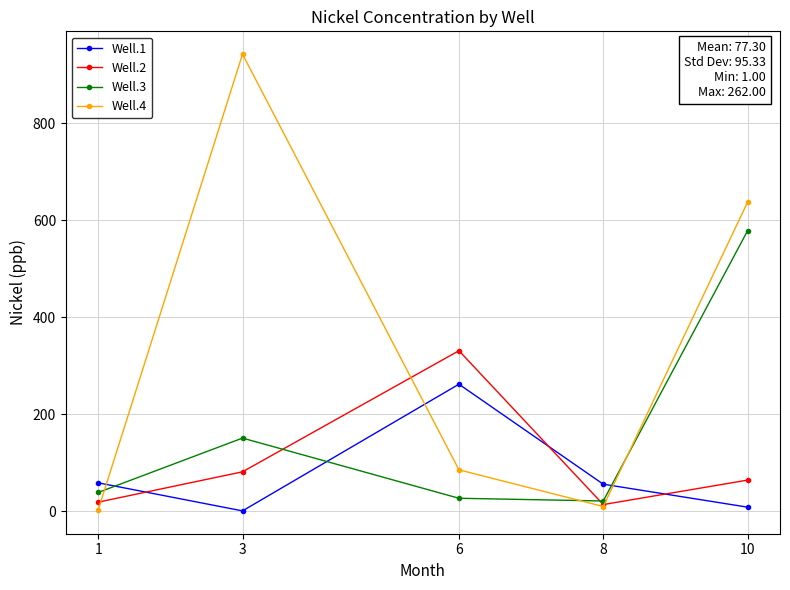

Rank the series by their maximum value, from lowest to highest.

Well.1, Well.2, Well.3, Well.4